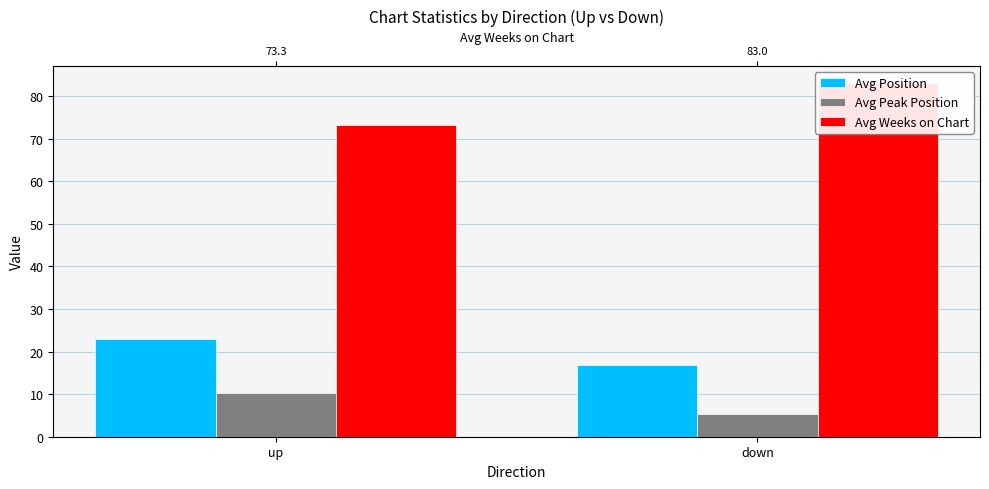

How many data points does each series have?

2